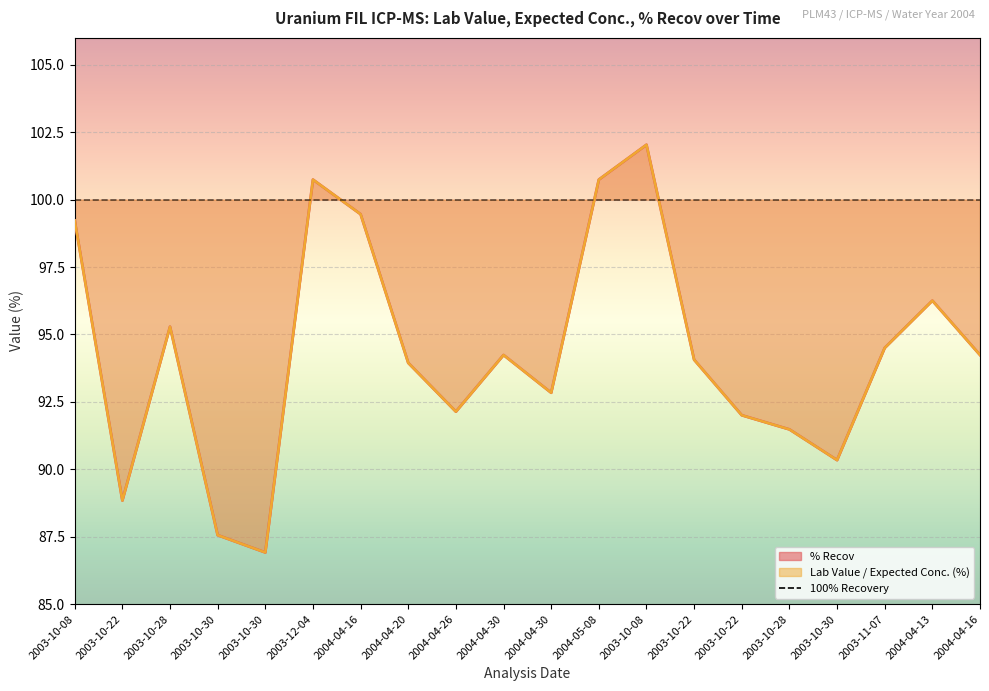

At 2003-10-28, list the series in order from smallest to largest.

Lab Value, Expected Conc., % Recov